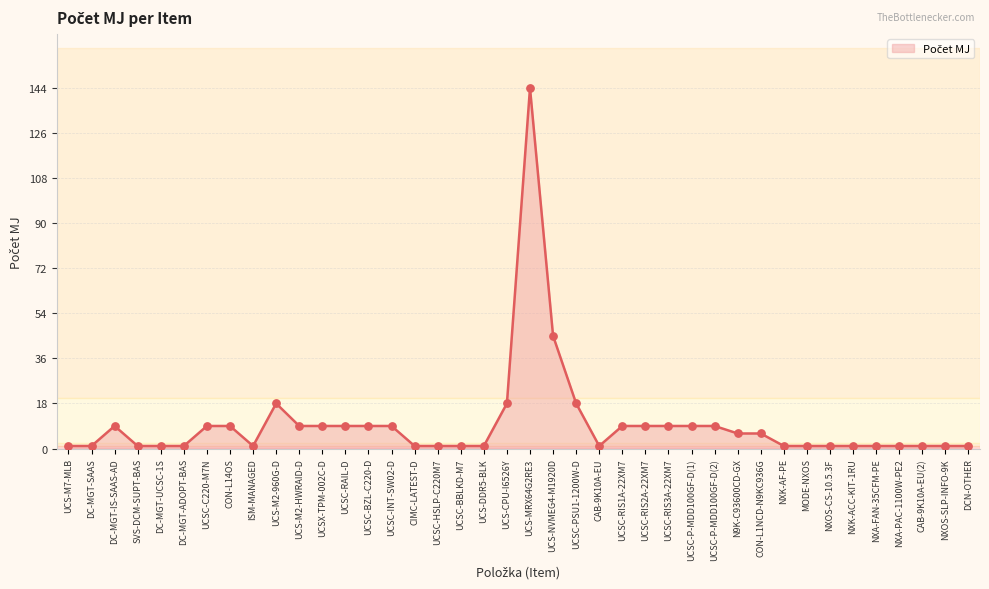

Approximately how many times larger is the value at UCSC-P-MDD100GF-D(1) compared to ISM-MANAGED?

9.0